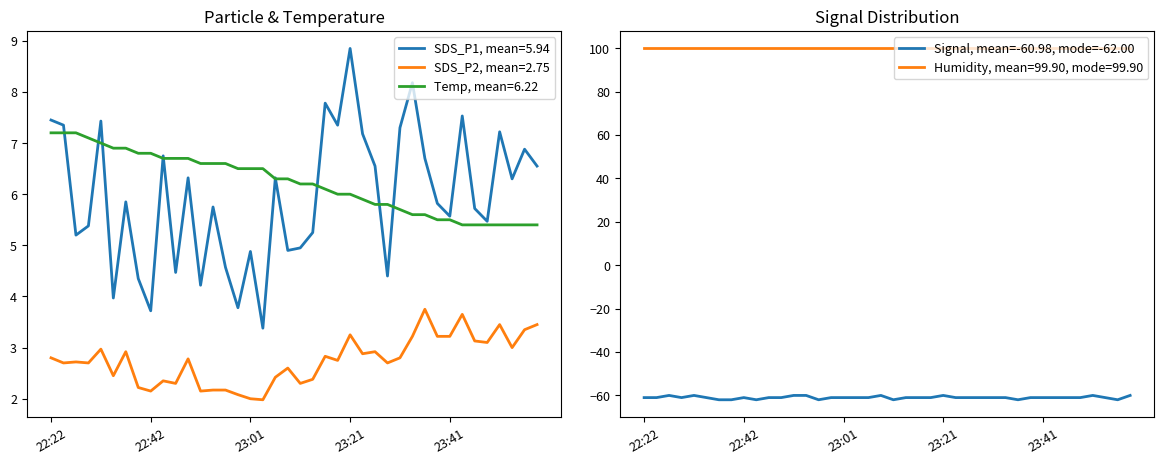

True or false: Humidity, mean=99.90, mode=99.90 and Signal, mean=-60.98, mode=-62.00 intersect in this chart.

False